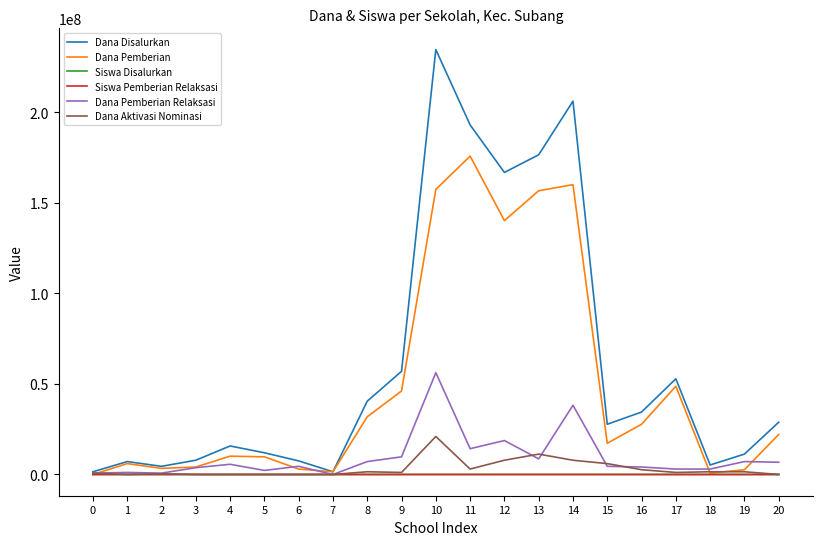

At which category is the sum across all series the highest?

10